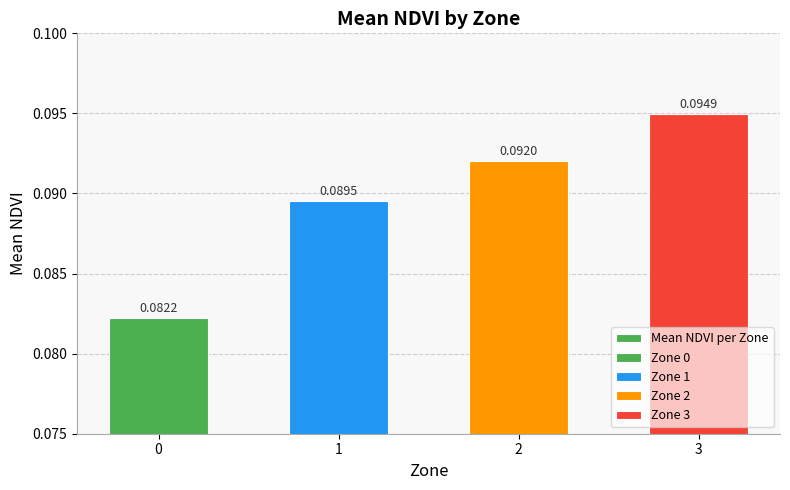

At which category does the chart reach its peak across all series?

3